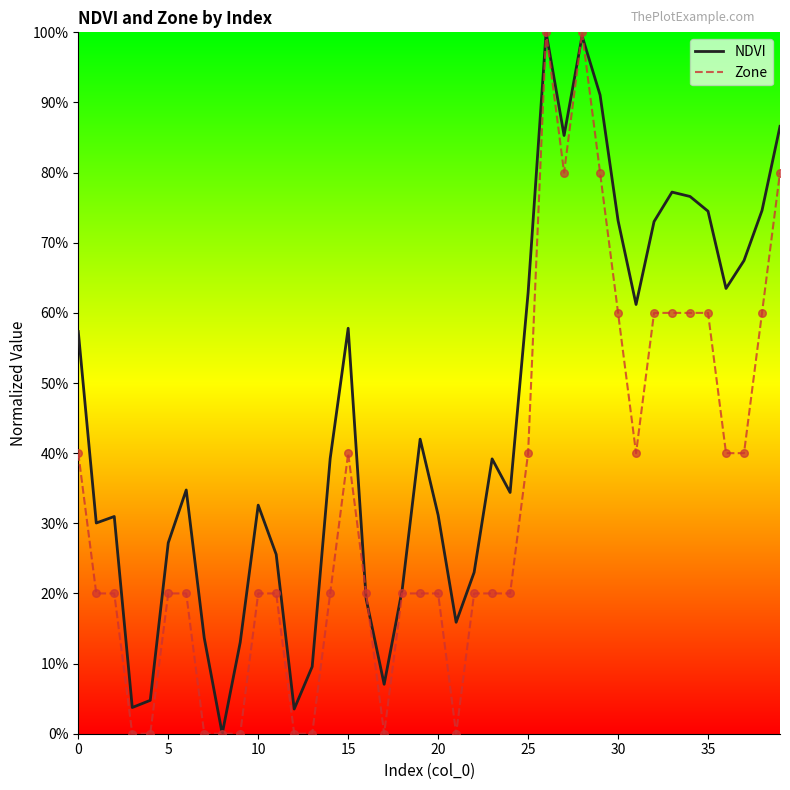

Does the chart have visible grid lines?

No